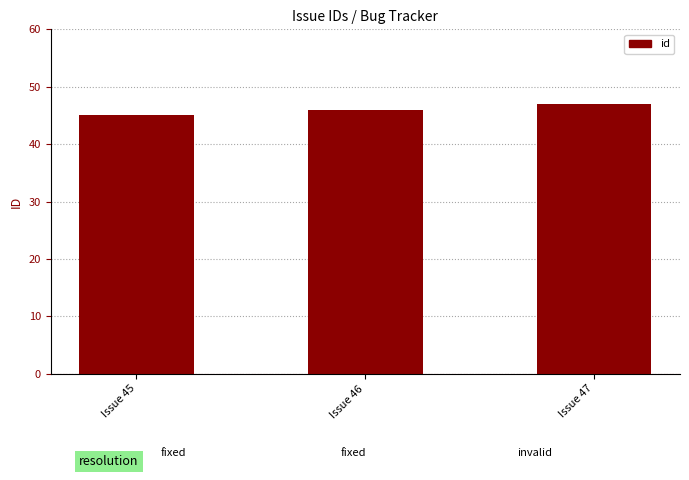

The chart shows a value of 27 at Issue 45. True or false?

False